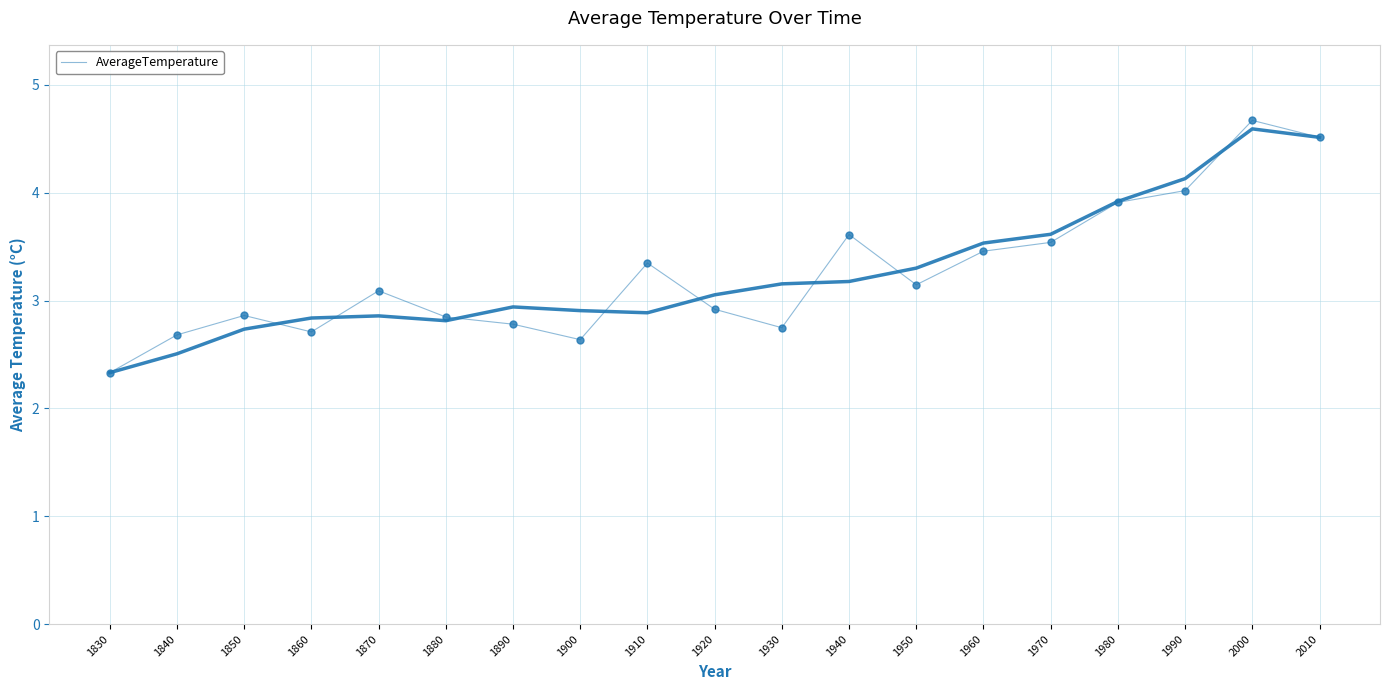

List the labels in order of value, smallest first.

1830, 1900, 1840, 1860, 1930, 1890, 1880, 1850, 1920, 1870, 1950, 1910, 1960, 1970, 1940, 1980, 1990, 2010, 2000